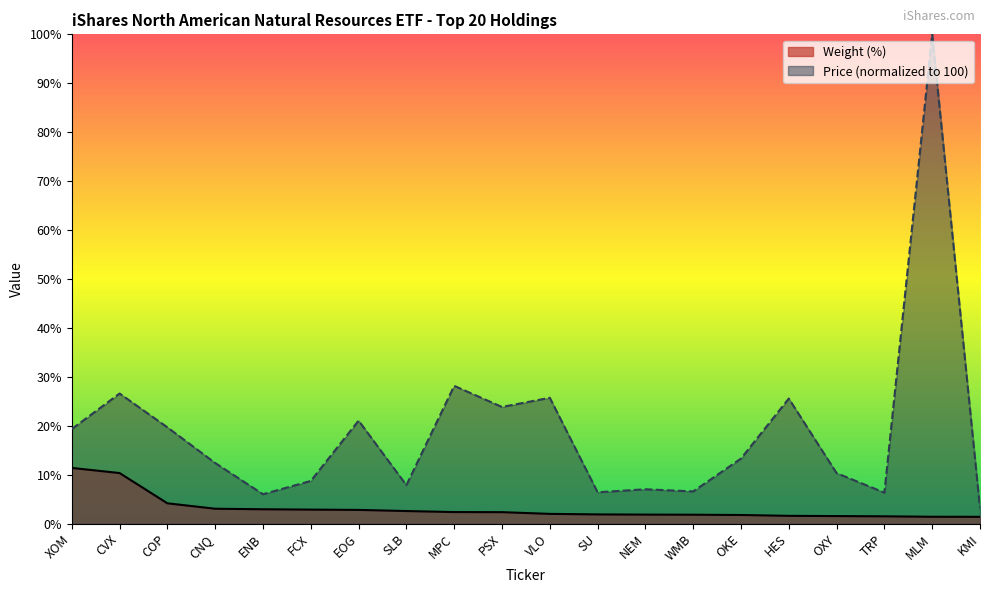

True or false: Weight (%) and Price intersect in this chart.

False